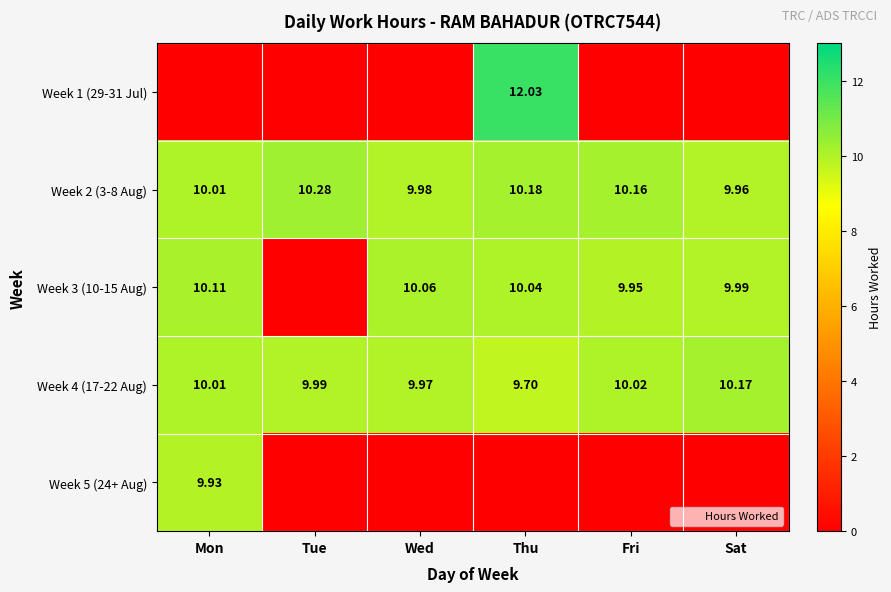

Rank the categories by Week 4 (17-22 Aug) value from highest to lowest.

Sat, Fri, Mon, Tue, Wed, Thu